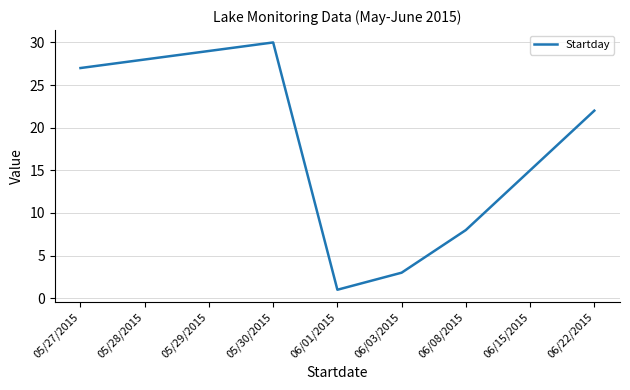

Which label corresponds to the smallest value in the chart?

06/01/2015